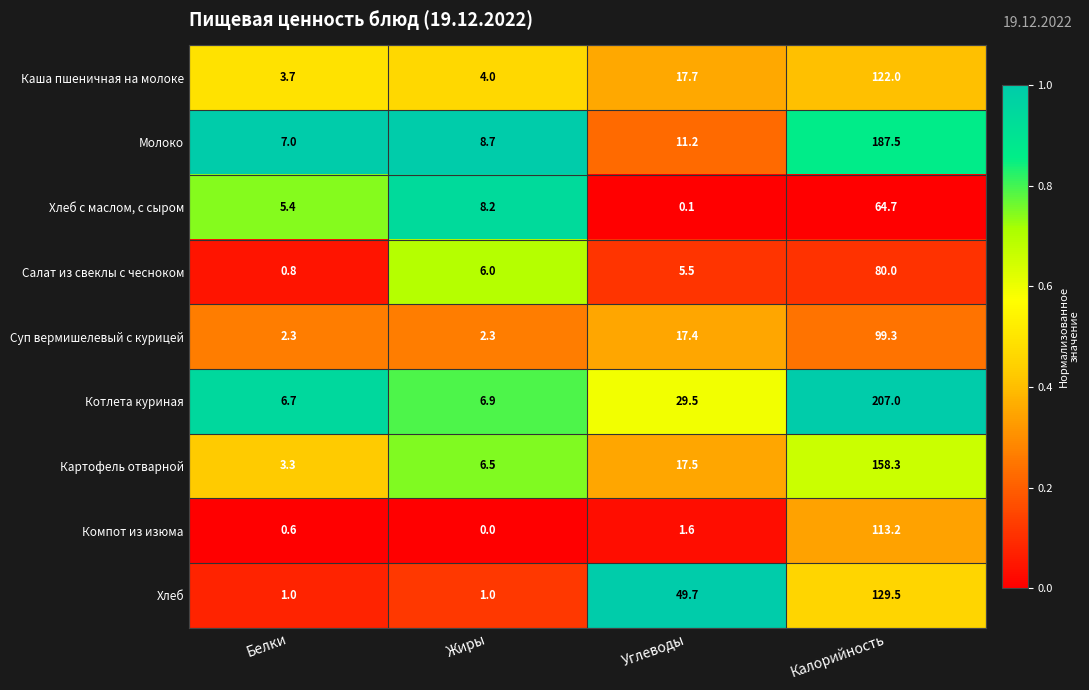

The value of Хлеб at Жиры is 1.0. True or false?

True